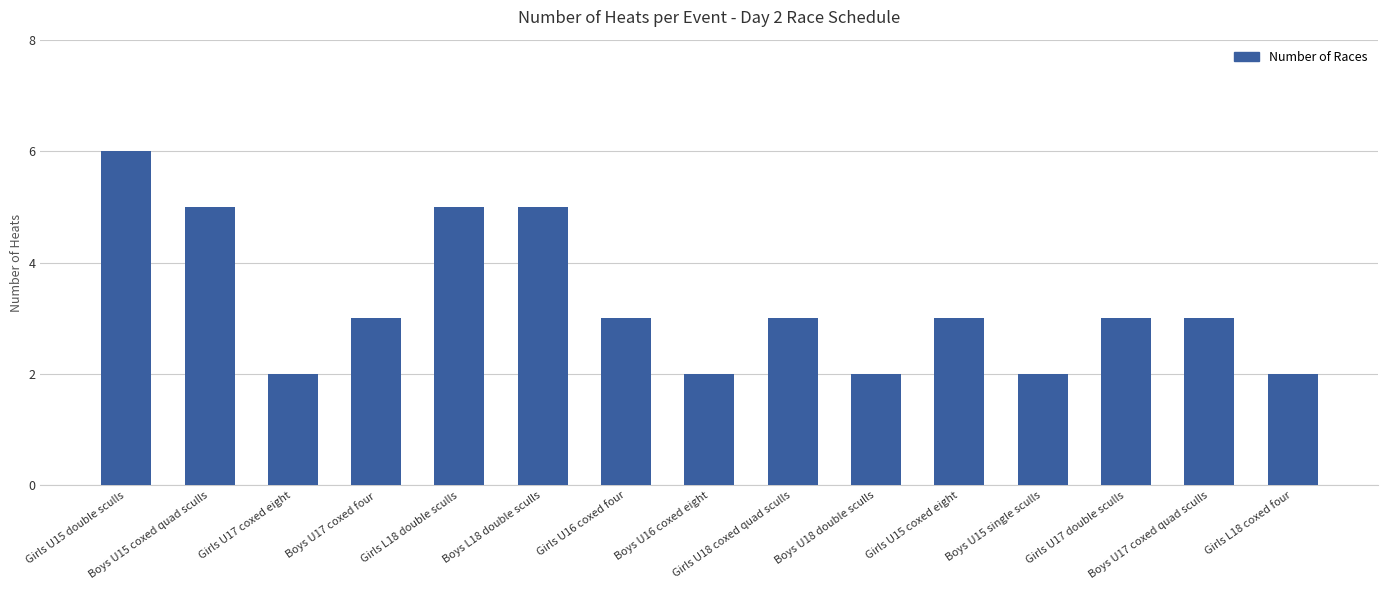

What is the label of the 5th bar from the left?

Girls L18 double sculls